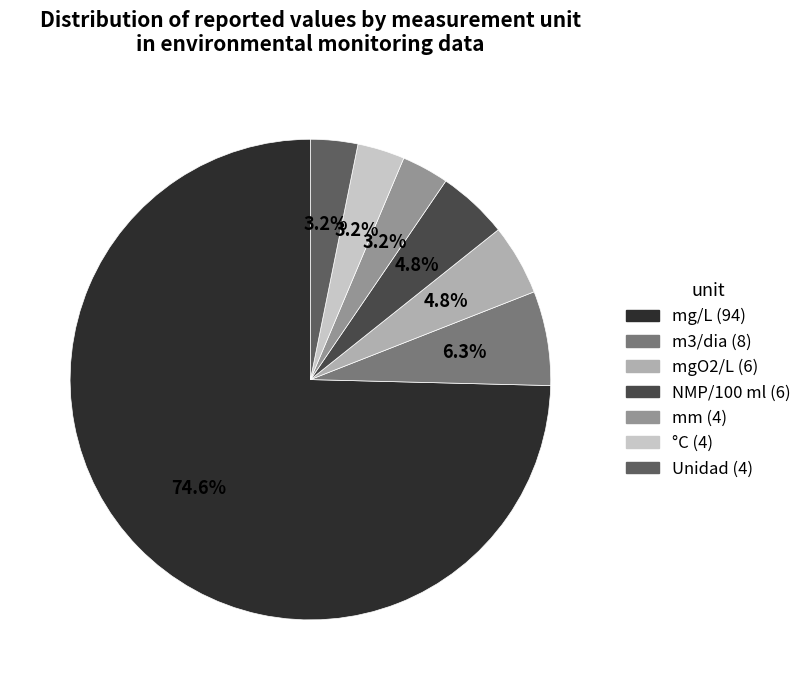

How many slices are in this pie chart?

7